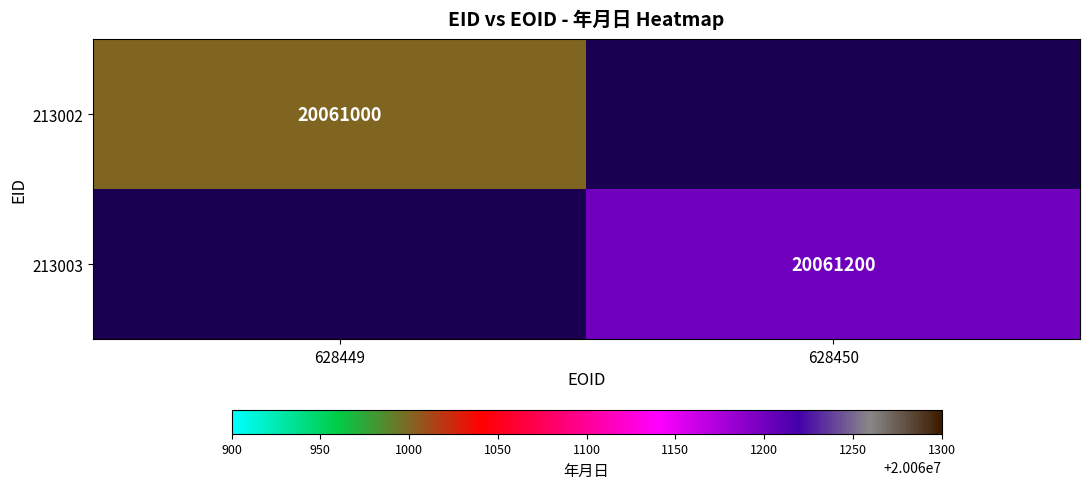

Is the value of 213002 at 628449 greater than the value of 213003 at 628450?

No